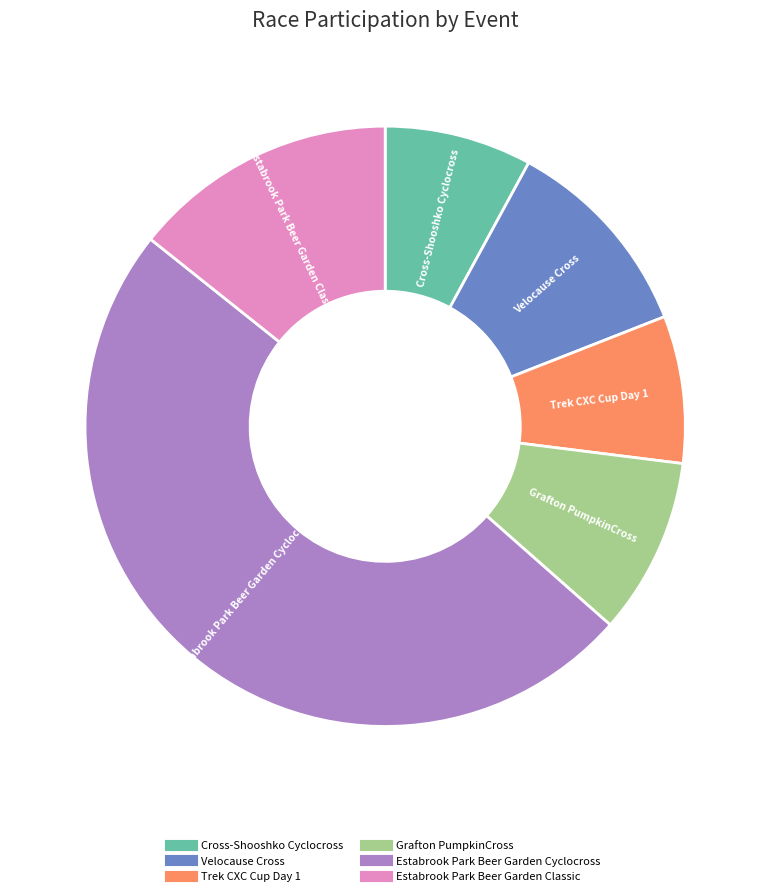

Count the number of slices in the pie.

6